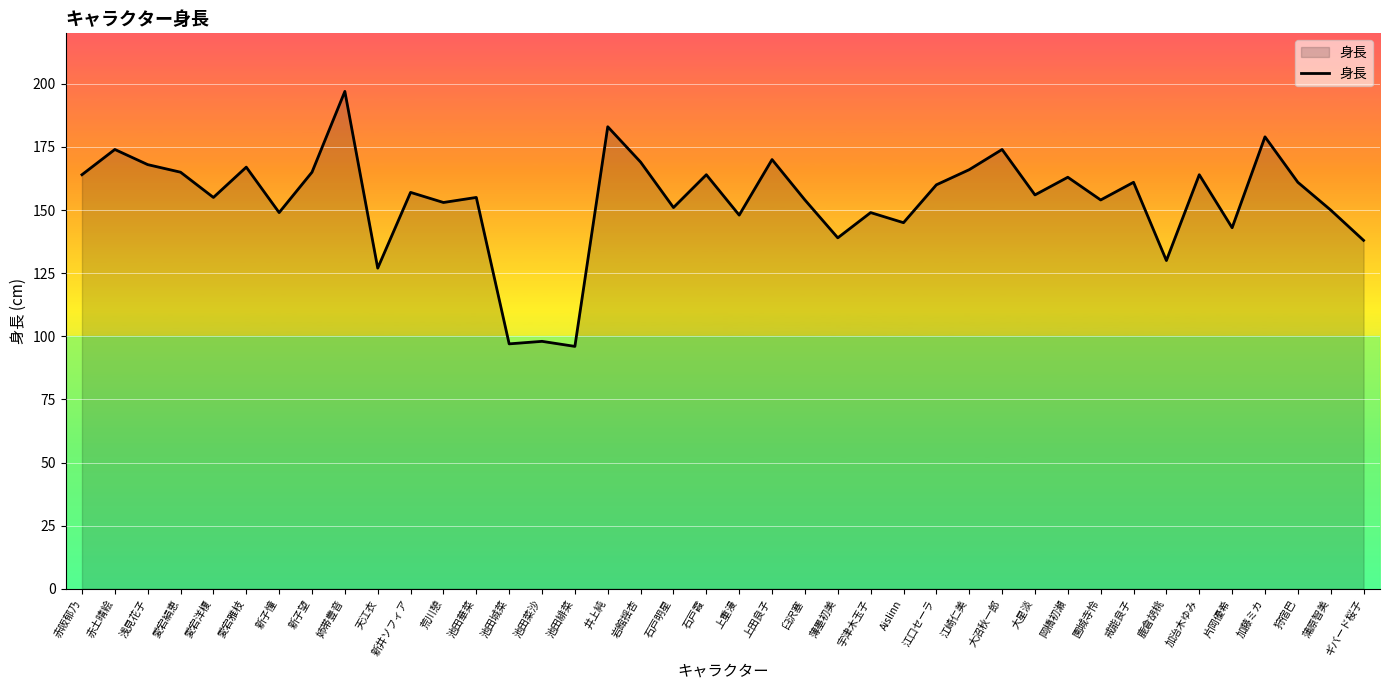

What is the sum of all values?

6158